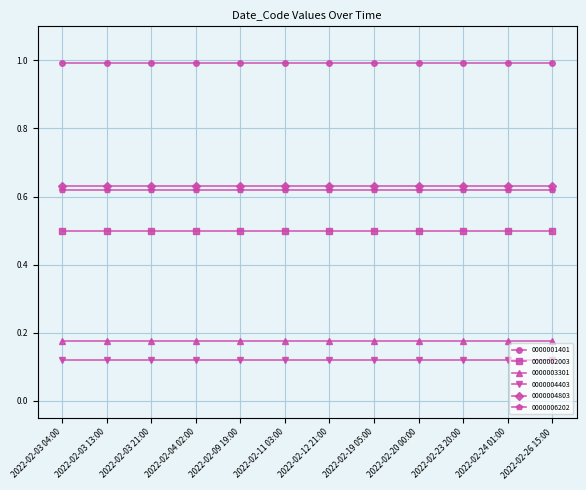

True or false: 0000003301 and 0000004403 intersect in this chart.

False